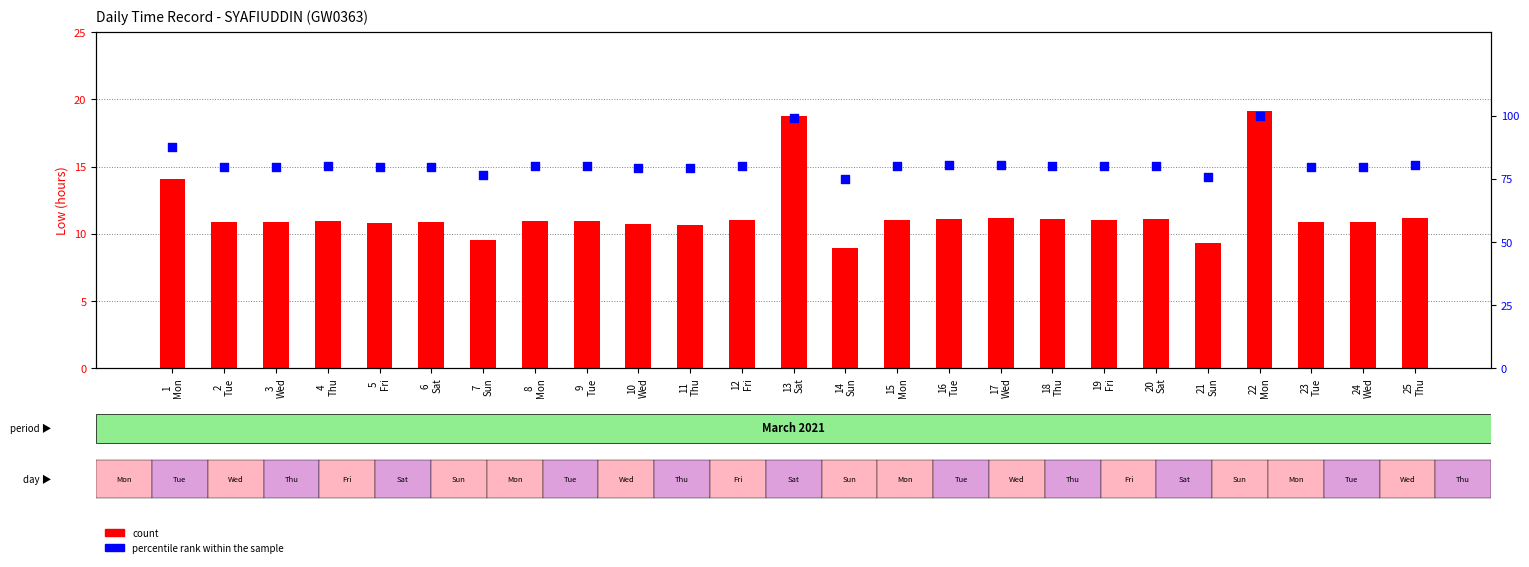

Which series reaches the maximum Y coordinate?

percentile rank within the sample